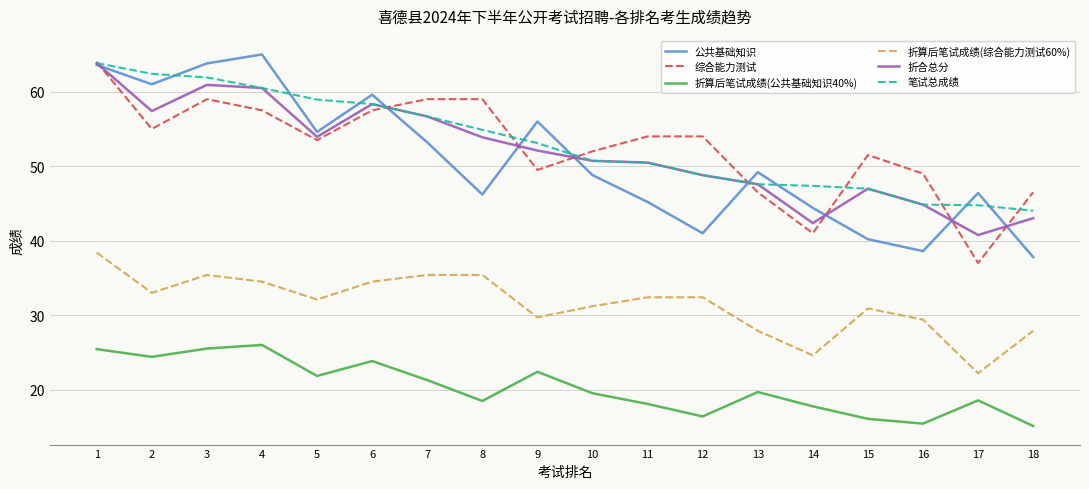

In 综合能力测试, how many points are lower than both neighbors (excluding endpoints)?

5